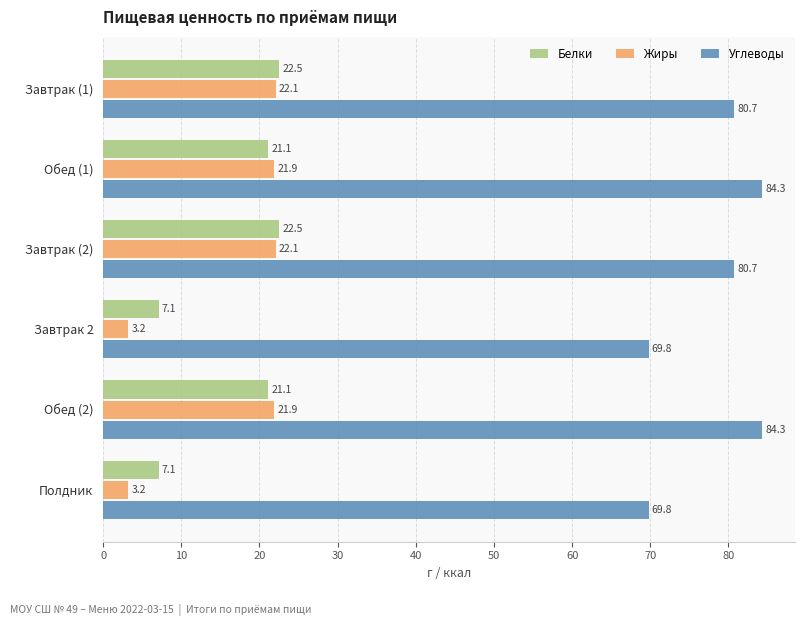

How many data points in Углеводы are less than 80?

2